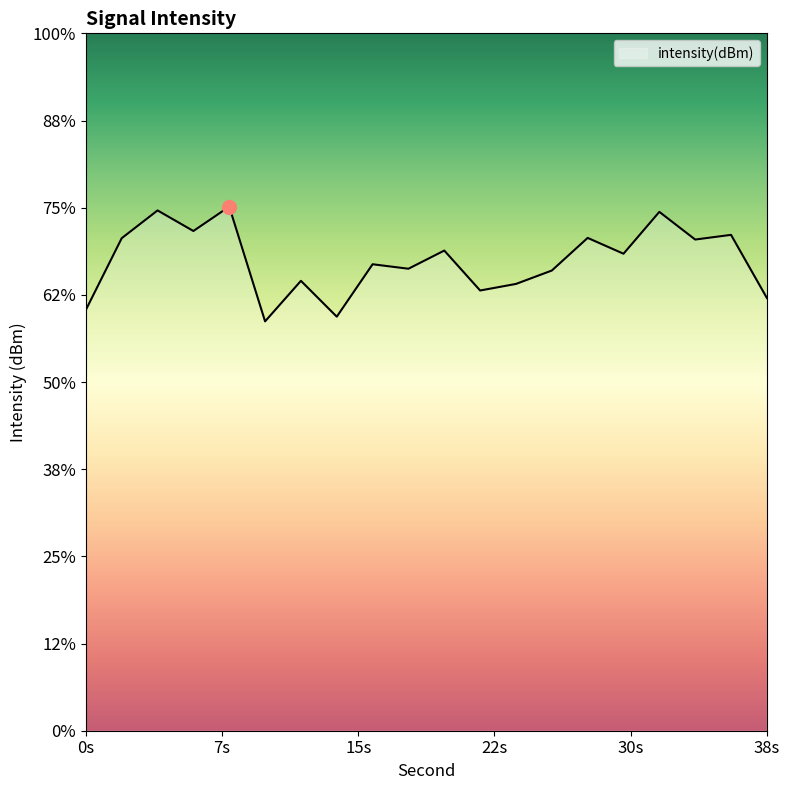

True or false: the data shows -121.7 at 28.

True